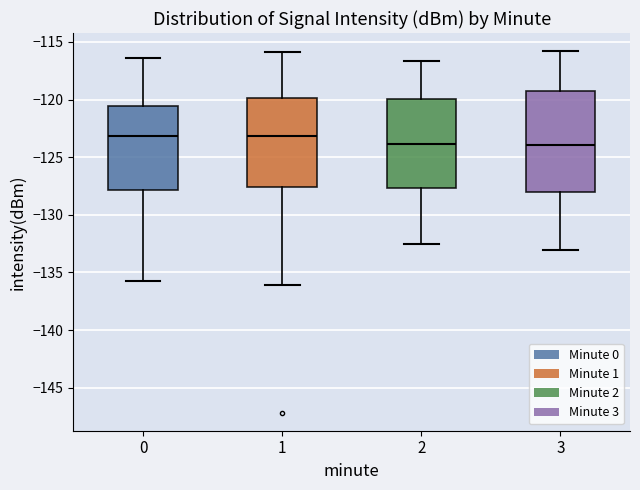

Where does the median line of the box at x = 0 sit on the y-axis? The values are not printed on the chart, so give them approximately, as read against the axis.

-123.0